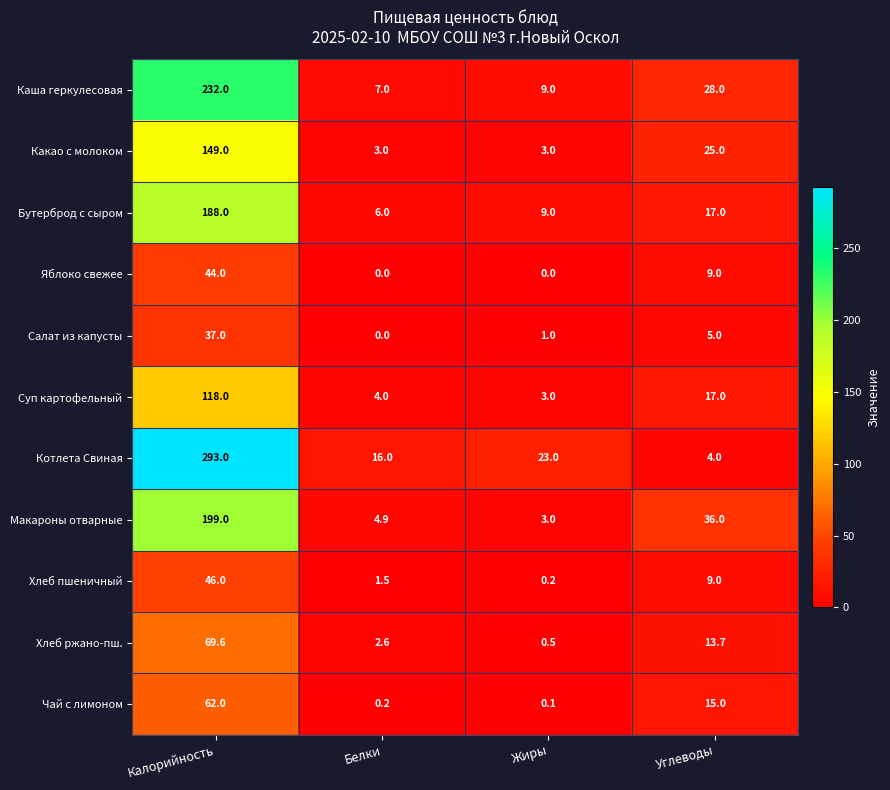

What is the approximate value of Макароны отварные at Калорийность?

199.0